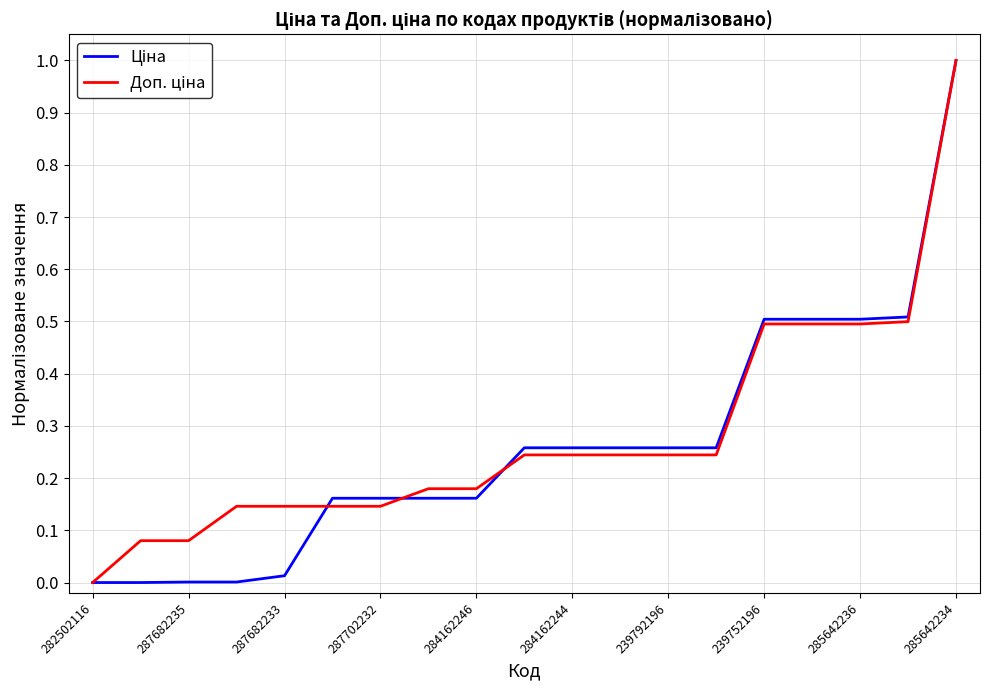

What is the greatest value displayed?

1.0